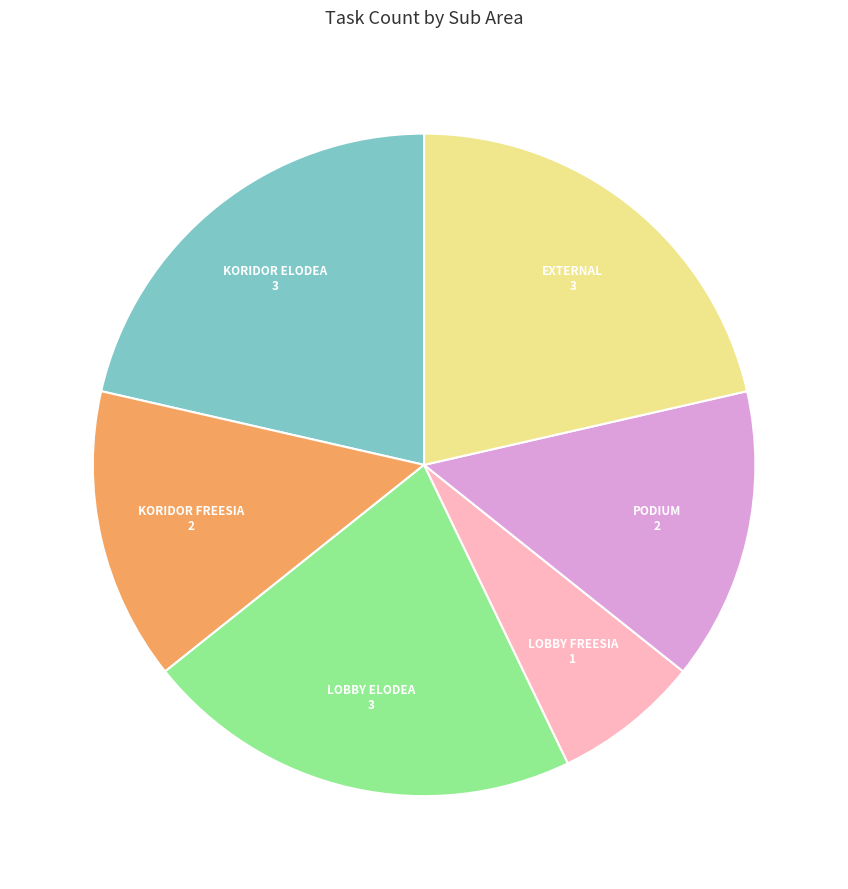

Is there a majority slice in this chart?

No